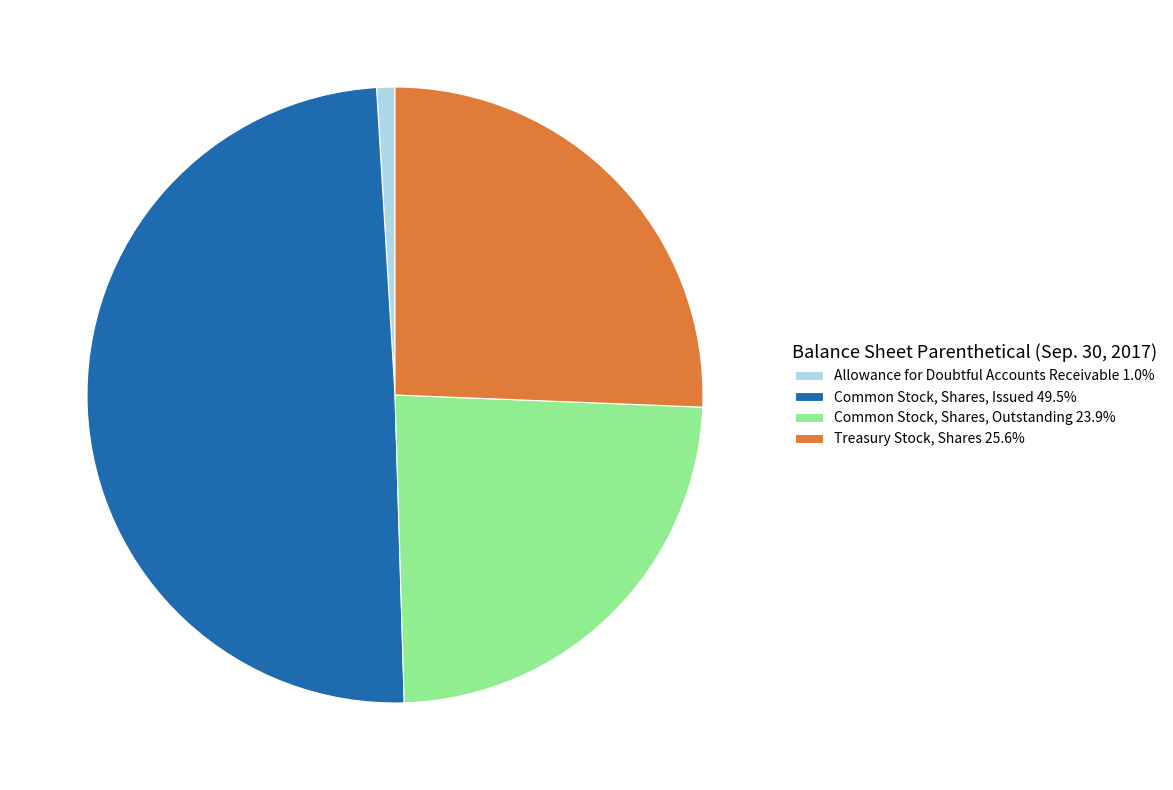

Approximately how many times larger is the value at Common Stock, Shares, Issued 49.5% compared to Allowance for Doubtful Accounts Receivable 1.0%?

51.8